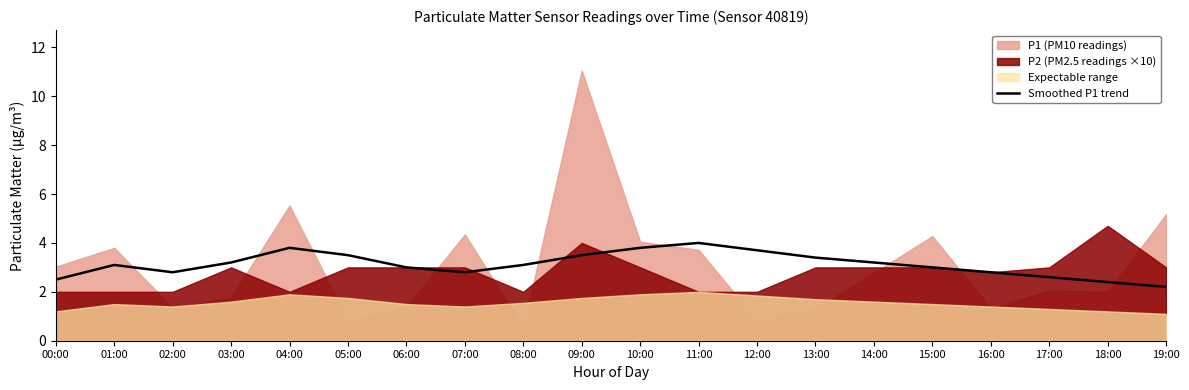

What is the change in value from 05:00 to 17:00?

-0.9